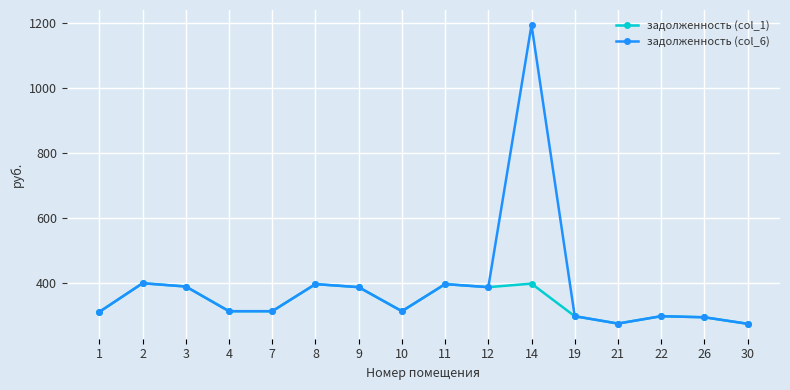

What is the minimum value for задолженность (col_6)?

275.7